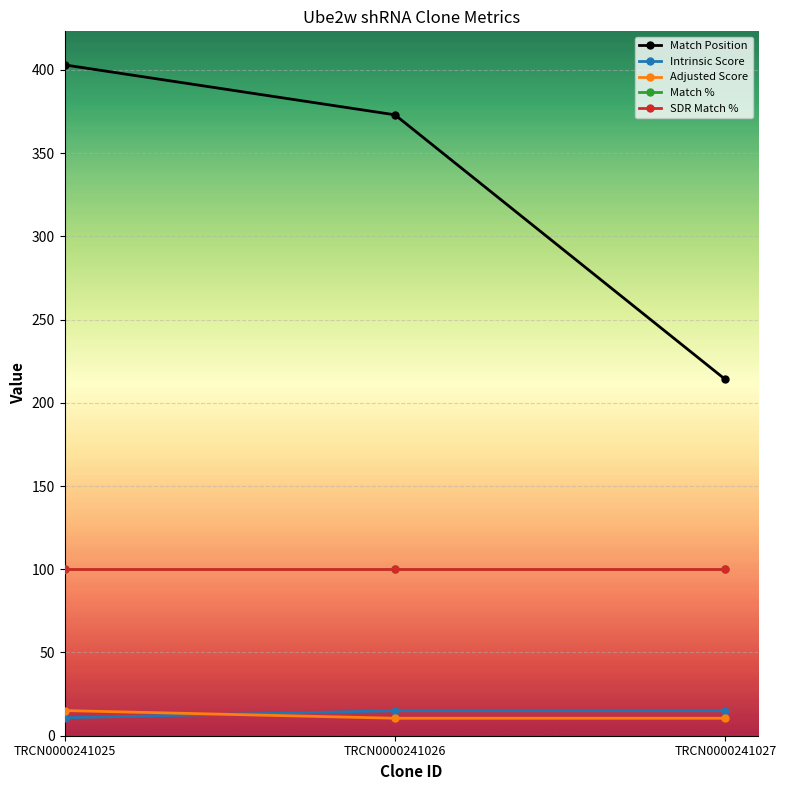

Is the value of SDR Match % at TRCN0000241027 greater than the value of Match % at TRCN0000241026?

No